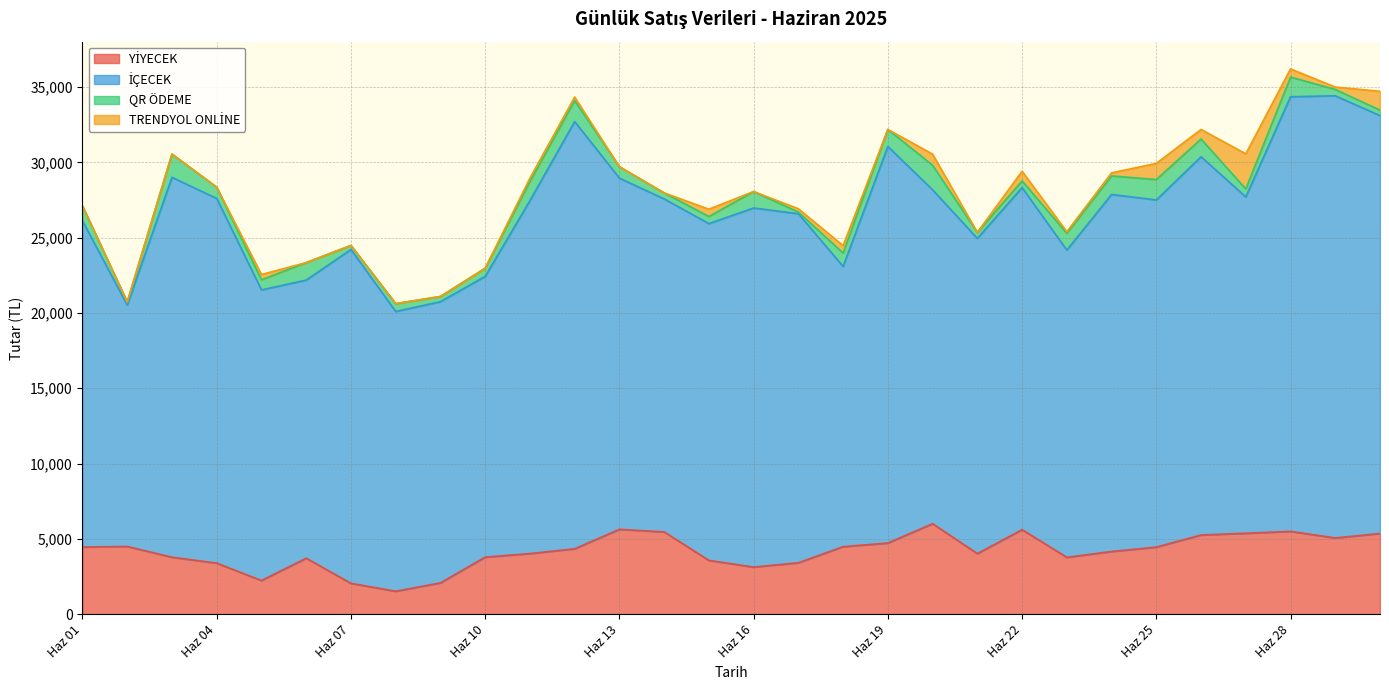

Where does the İÇECEK series first go above 22715?

2025-06-03